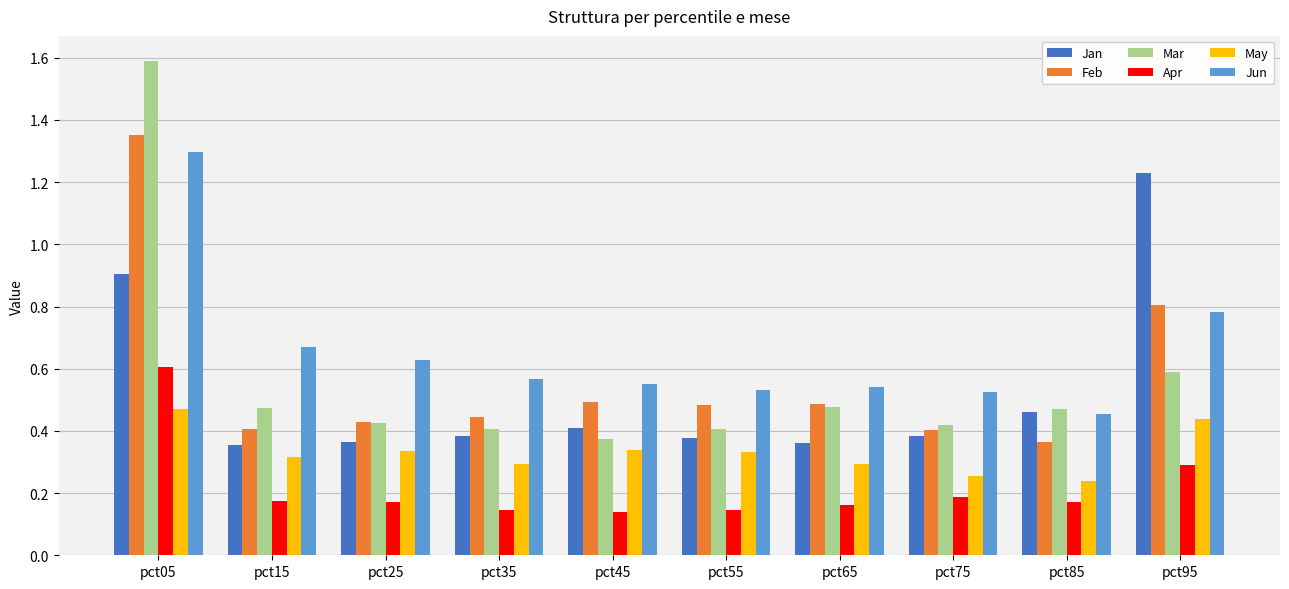

Which series has the widest spread of values?

Mar